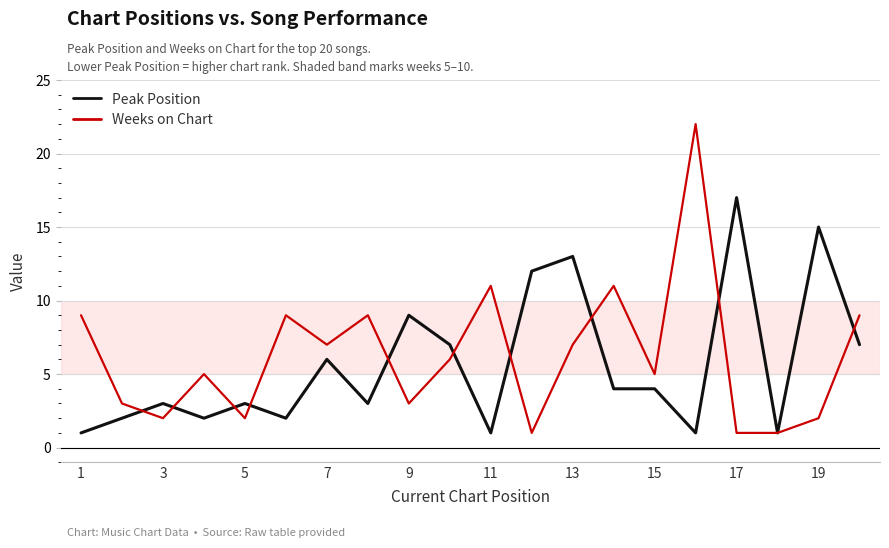

What is the lowest value of the Peak Position series?

1